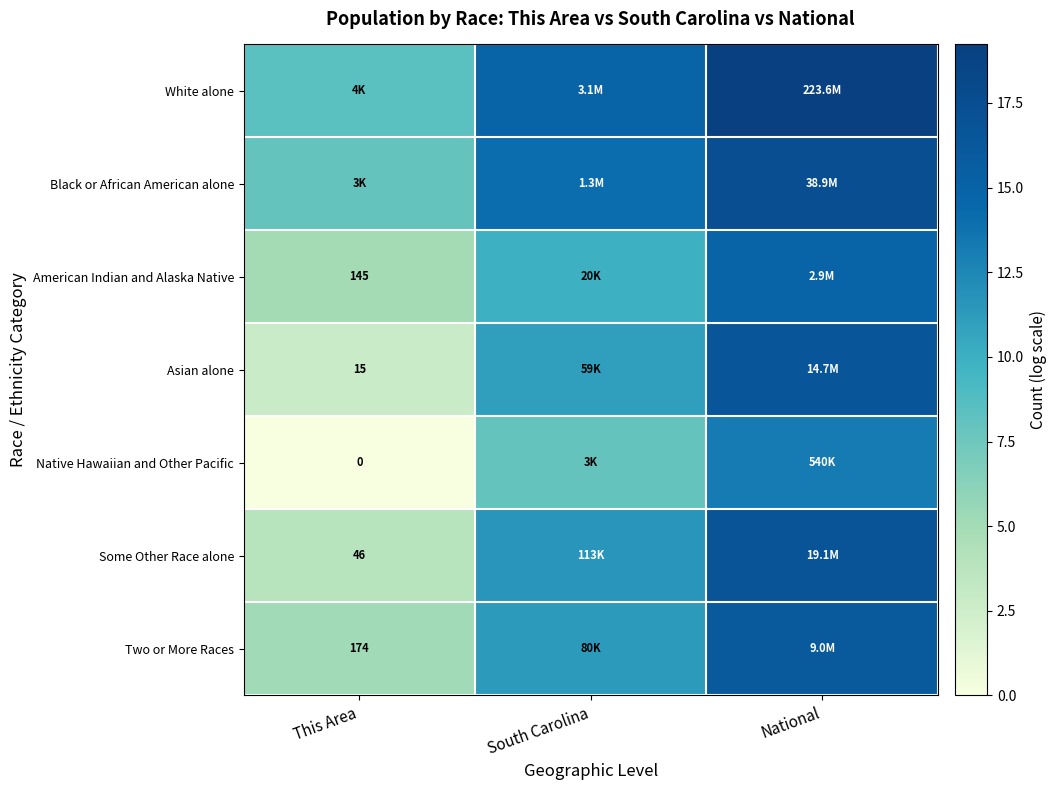

At This Area, list the series in order from largest to smallest.

White alone, Black or African American alone, Two or More Races, American Indian and Alaska Native, Some Other Race alone, Asian alone, Native Hawaiian and Other Pacific